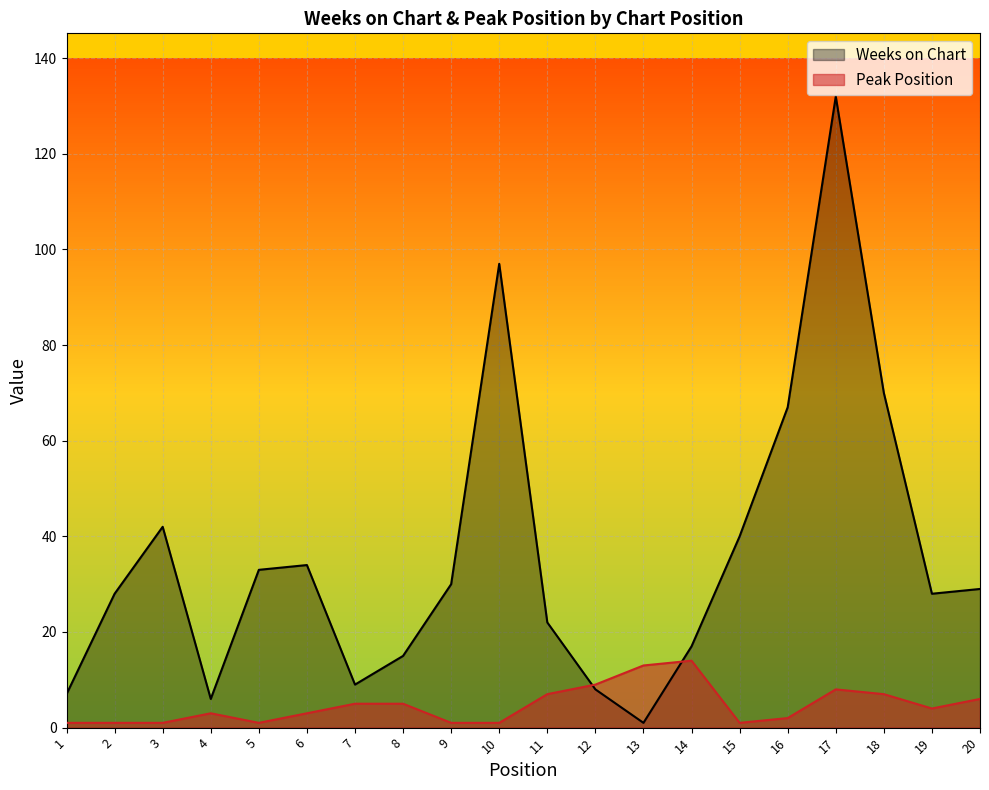

At which category does Peak Position reach its first local valley?

5